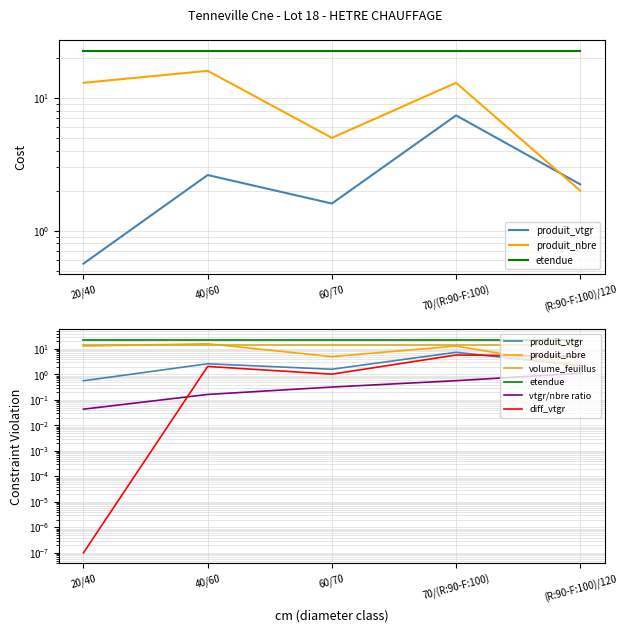

Is the value of vtgr/nbre ratio at 60/70 greater than the value of volume_feuillus at (R:90-F:100)/120?

No